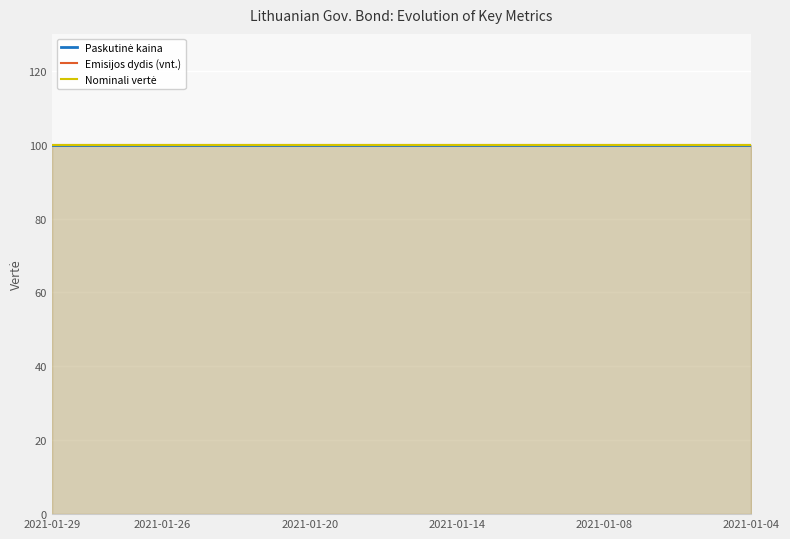

What is the sum of the Paskutinė kaina values at 12 and 2021-01-08?

200.0